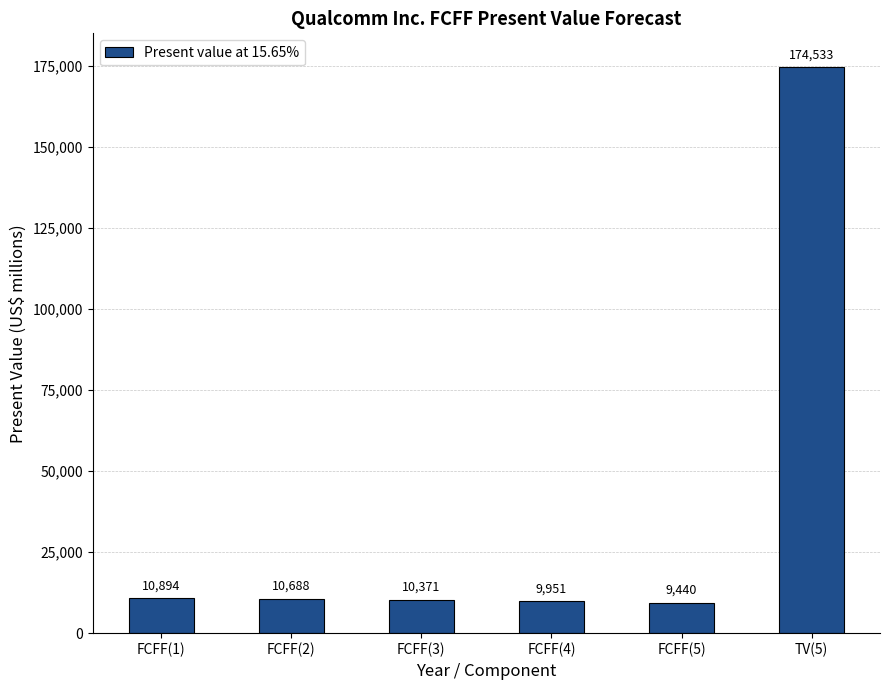

Count the number of categories in the chart.

6